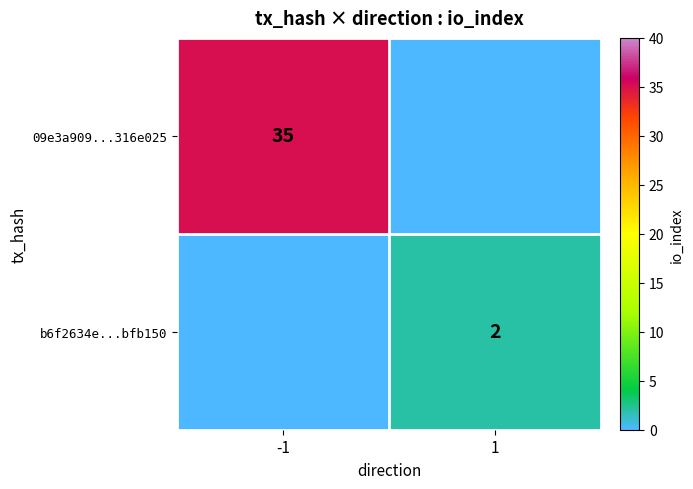

The value of b6f2634e...bfb150 at 1 is 3. True or false?

False